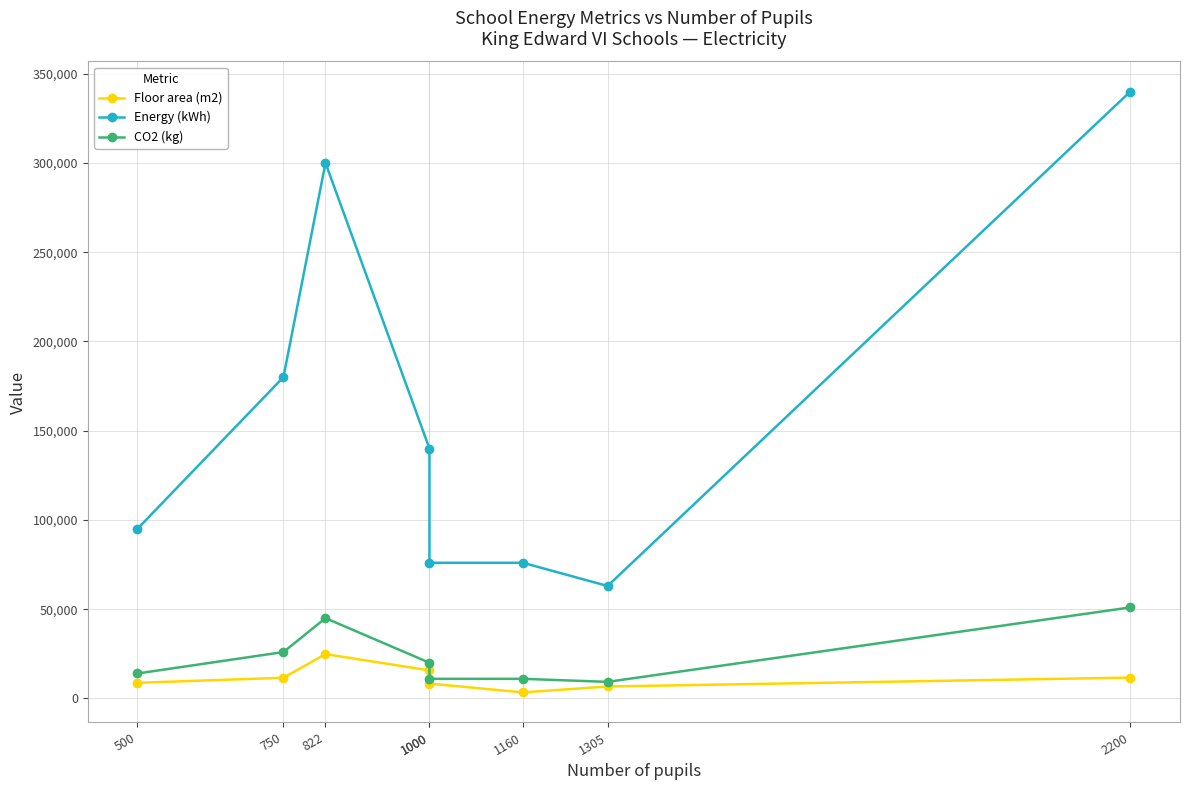

Which series changed the most between 1000 and 1160?

Floor area (m2)